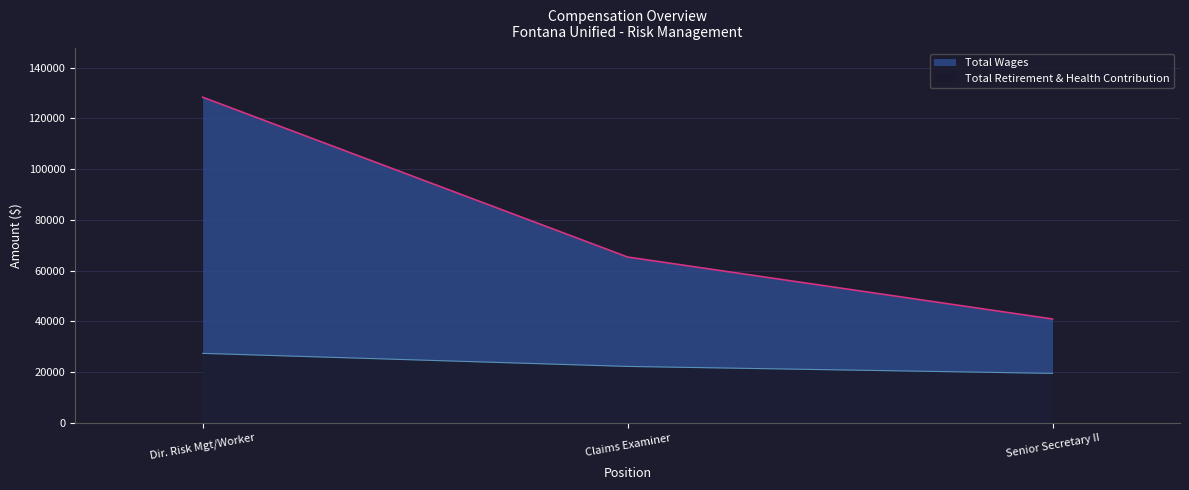

Rank the categories by Total Wages value from lowest to highest.

Senior Secretary II, Claims Examiner, Dir. Risk Mgt/Worker